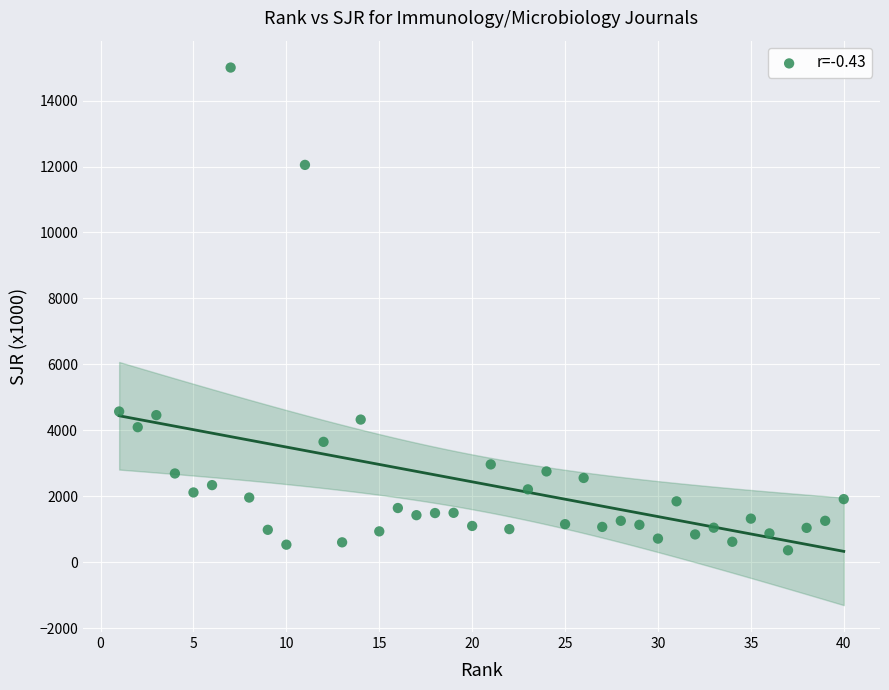

What is the range of Y values (max minus min)?

14644